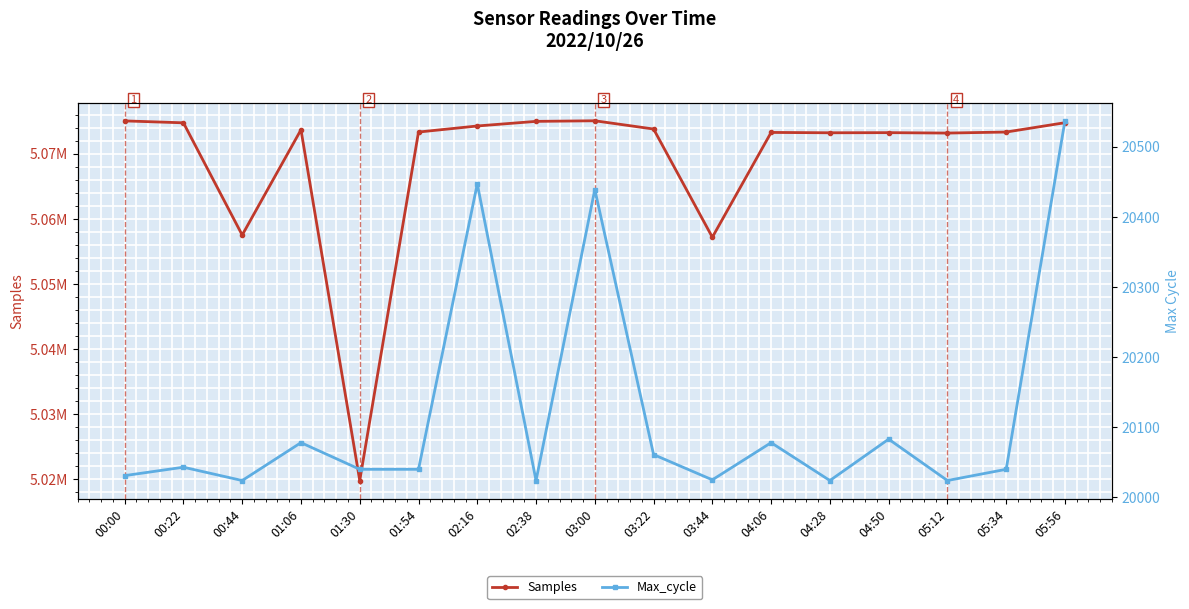

How many data points in Max_cycle are less than 20040?

6